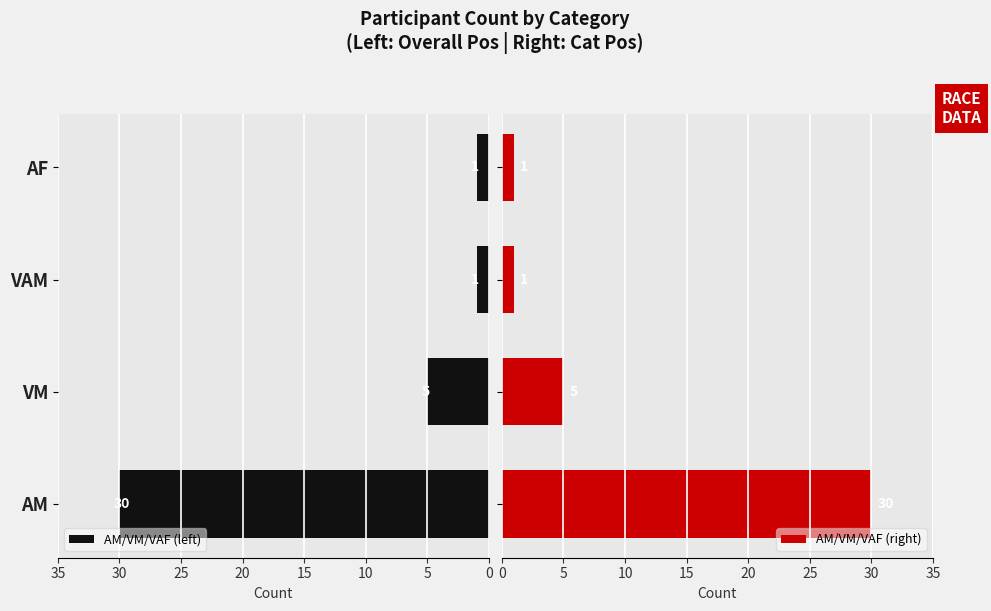

Count the AM/VM/VAF (left) values in the range 1 to 30.

4